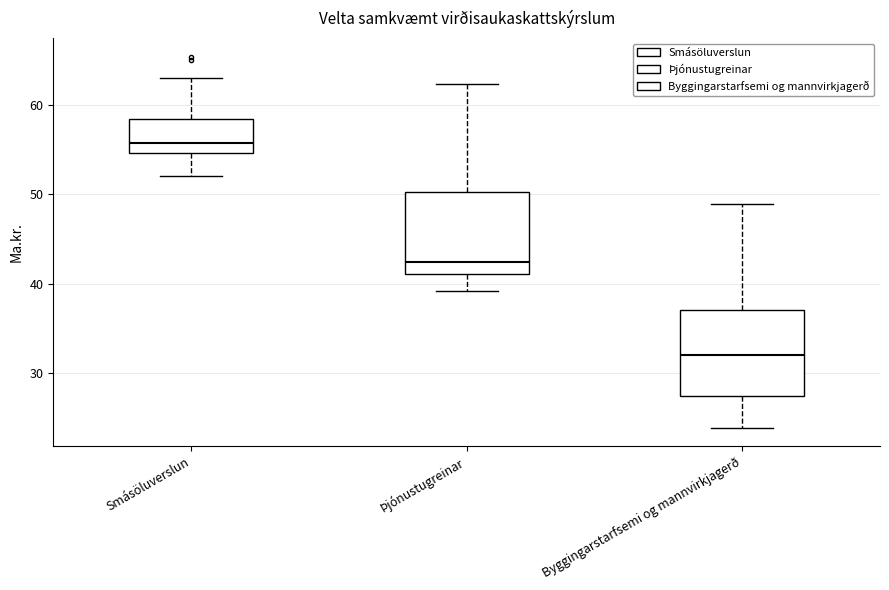

Where does the upper whisker of the box for Þjónustugreinar end on the y-axis? The values are not printed on the chart, so give them approximately, as read against the axis.

62